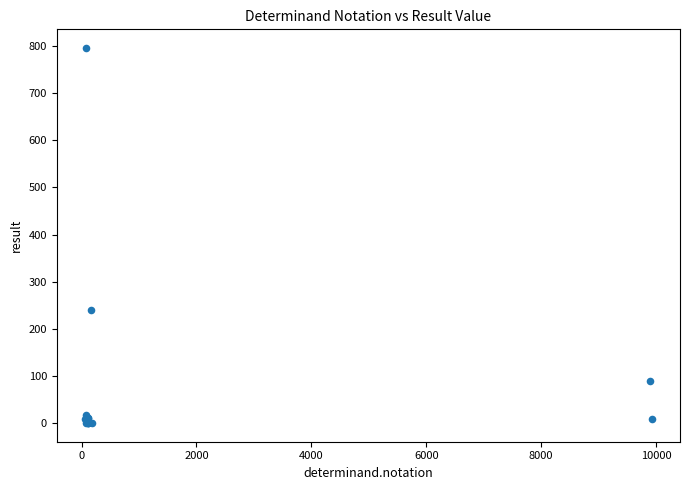

What Y value in the scatter plot is closest to 398?

240.0